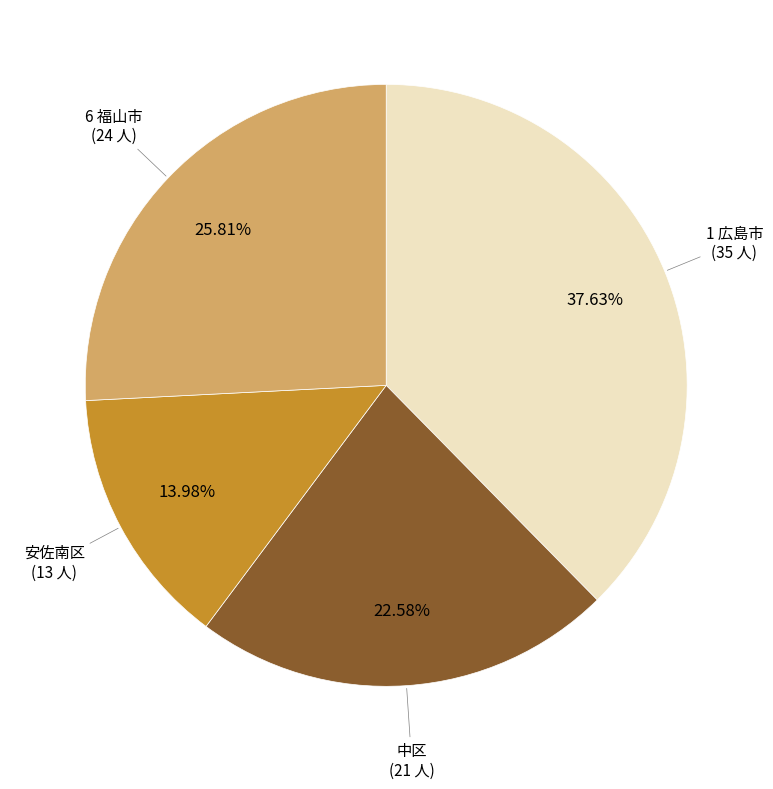

Count the number of slices in the pie.

4